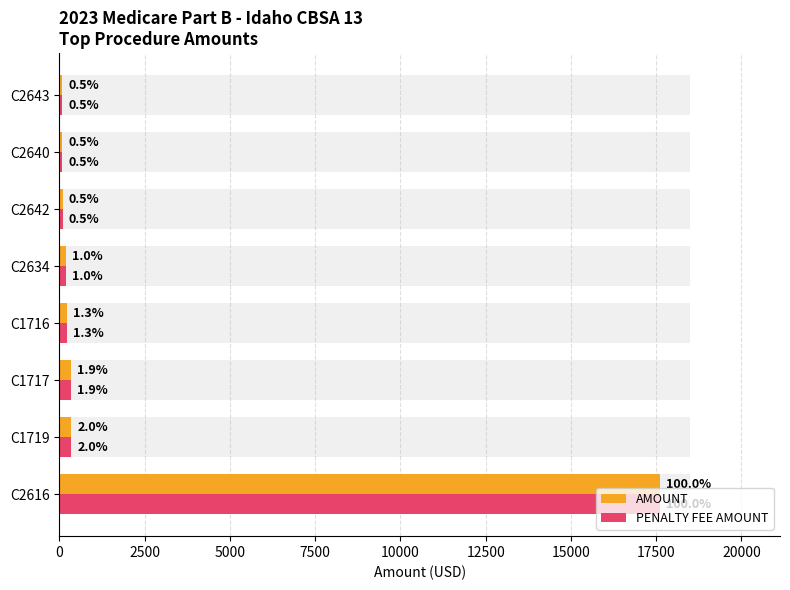

How many data points in PENALTY FEE AMOUNT are above 230?

4